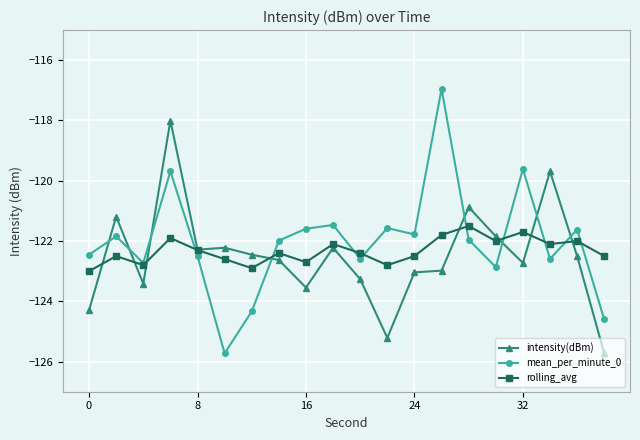

True or false: mean_per_minute_0 has more than 2 points higher than both neighbors.

True